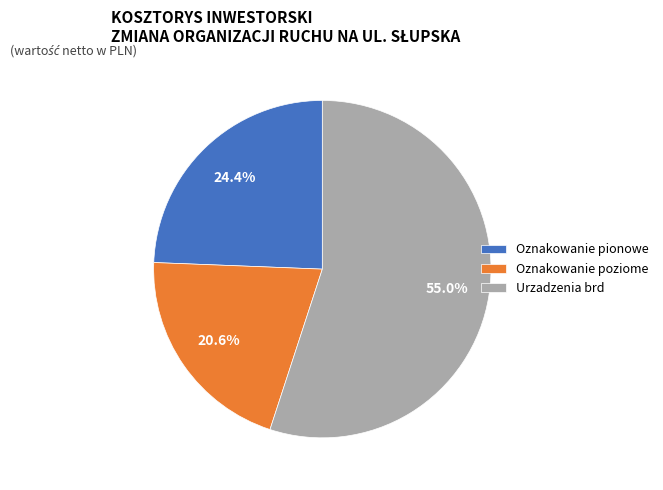

Rank the categories by value from highest to lowest.

Urzadzenia brd, Oznakowanie pionowe, Oznakowanie poziome